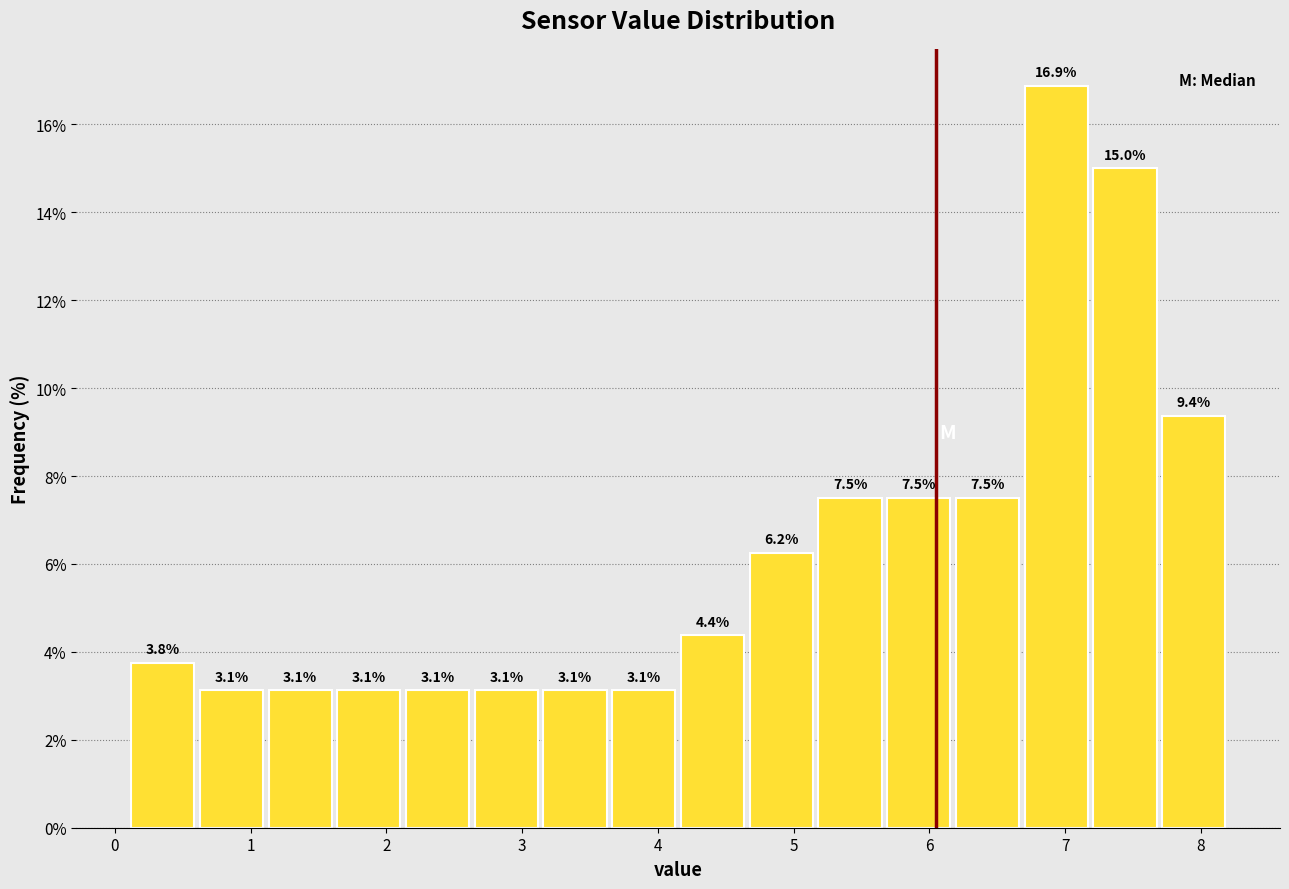

Which range on the x-axis has the tallest bar?

6.7 to 7.2